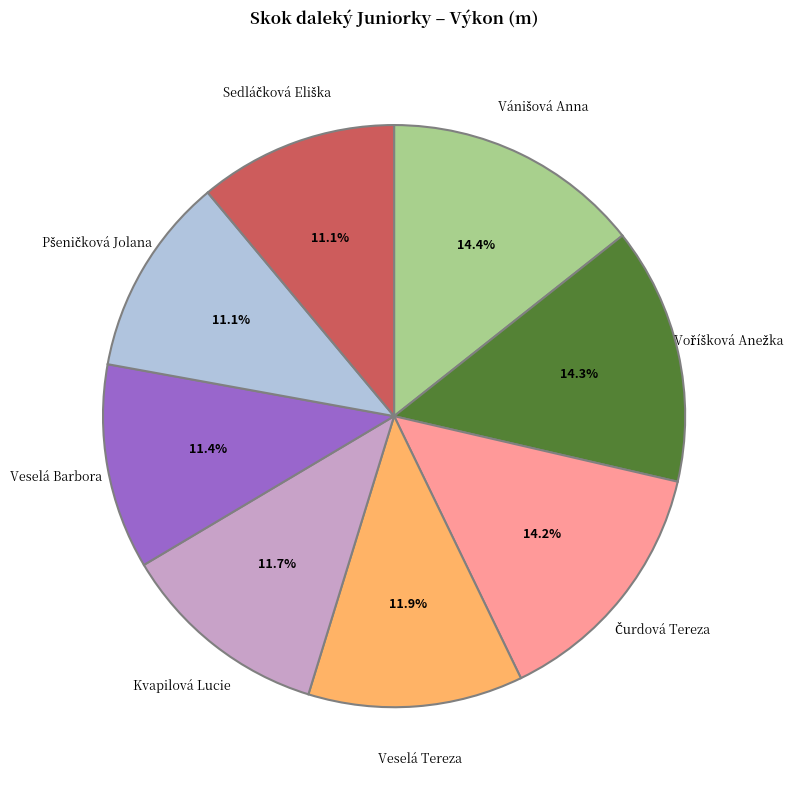

What percentage is NOT represented by Veselá Barbora?

88.6%